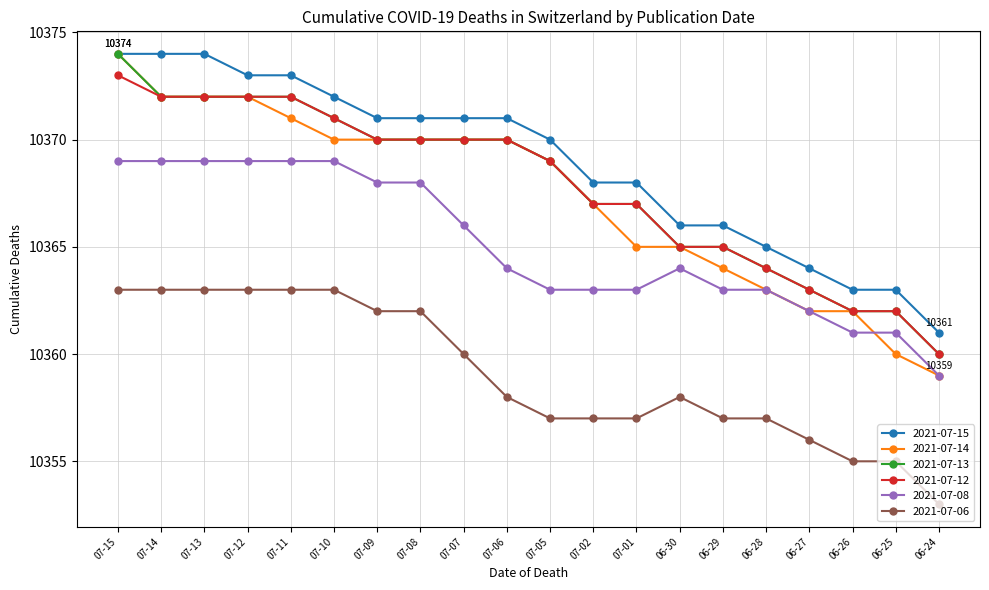

Reading right to left, what are all the values shown in this chart?

2021-07-15: 10361	10363	10363	10364	10365	10366	10366	10368	10368	10370	10371	10371	10371	10371	10372	10373	10373	10374	10374	10374
2021-07-14: 10359	10360	10362	10362	10363	10364	10365	10365	10367	10369	10370	10370	10370	10370	10370	10371	10372	10372	10372	10374
2021-07-13: 10360	10362	10362	10363	10364	10365	10365	10367	10367	10369	10370	10370	10370	10370	10371	10372	10372	10372	10372	10374
2021-07-12: 10360	10362	10362	10363	10364	10365	10365	10367	10367	10369	10370	10370	10370	10370	10371	10372	10372	10372	10372	10373
2021-07-08: 10359	10361	10361	10362	10363	10363	10364	10363	10363	10363	10364	10366	10368	10368	10369	10369	10369	10369	10369	10369
2021-07-06: 10353	10355	10355	10356	10357	10357	10358	10357	10357	10357	10358	10360	10362	10362	10363	10363	10363	10363	10363	10363